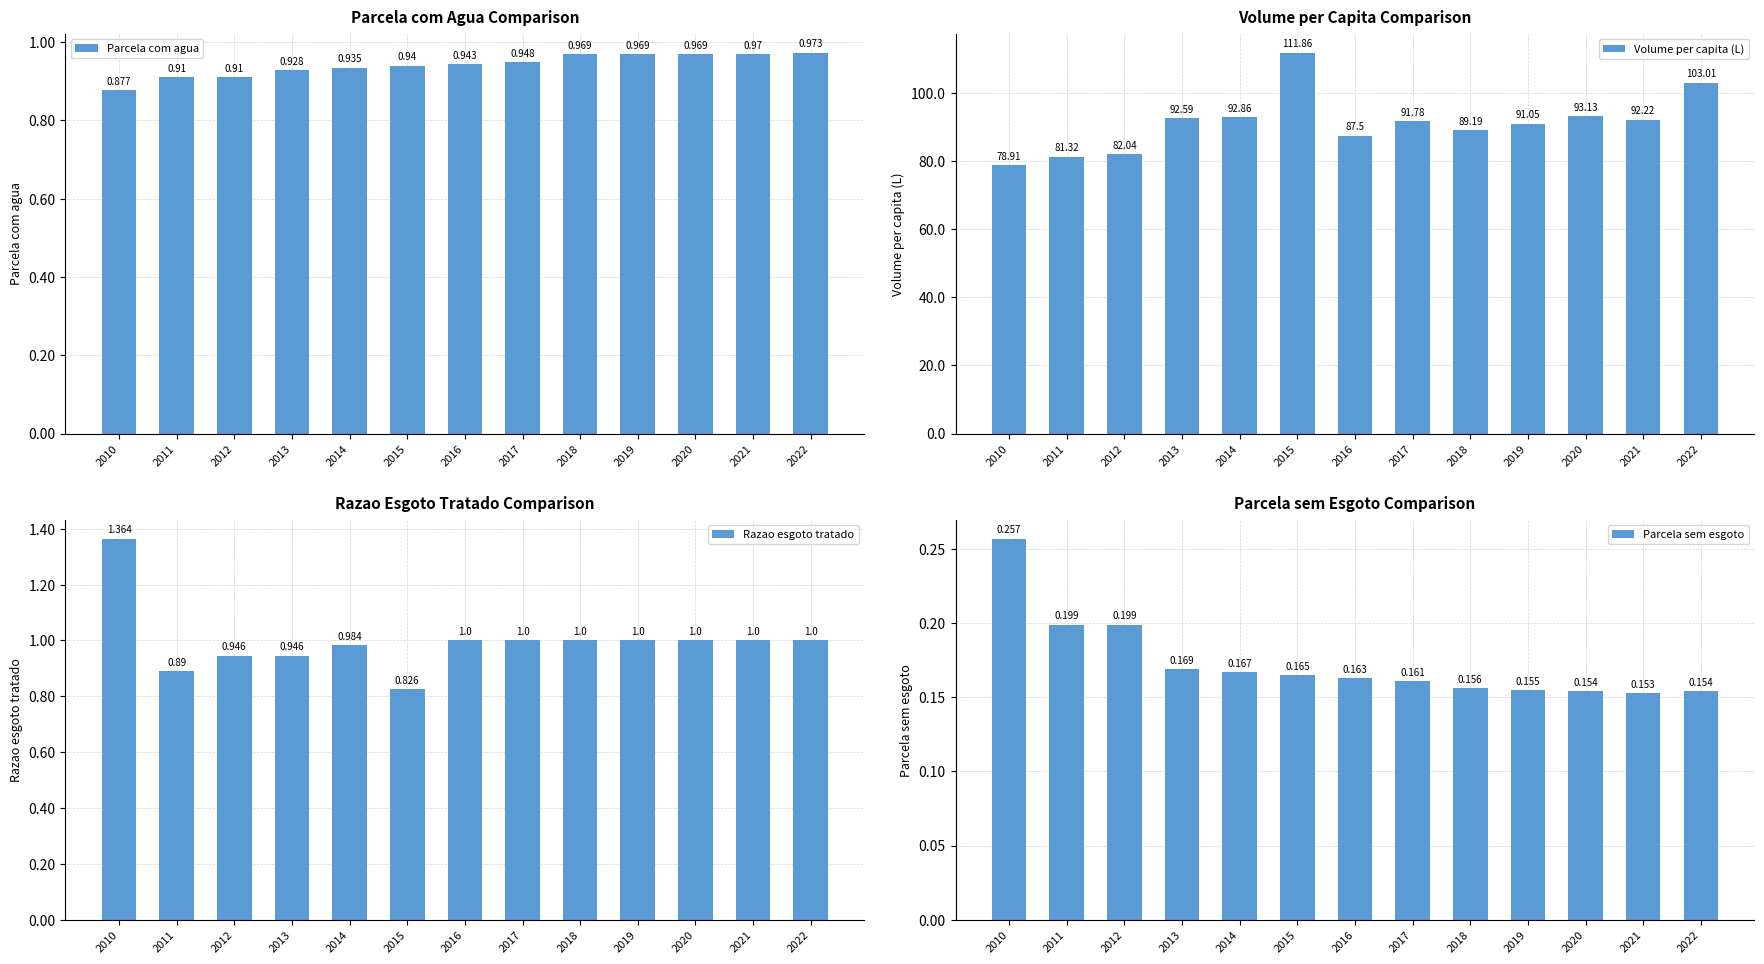

The Parcela sem esgoto series shows 0.2 at 2013. True or false?

True